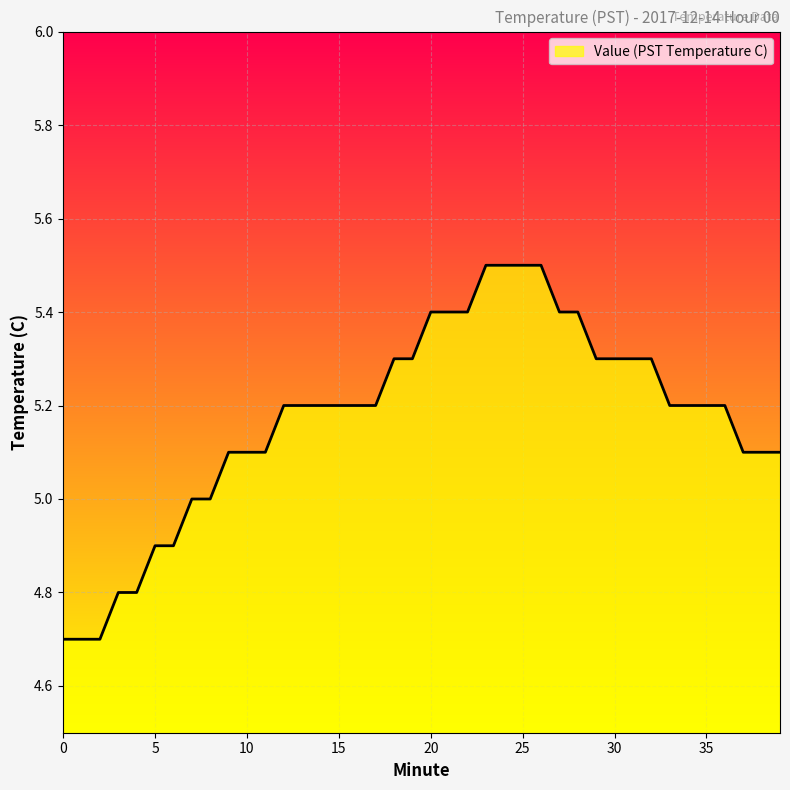

What is the difference between the maximum and minimum values?

0.8